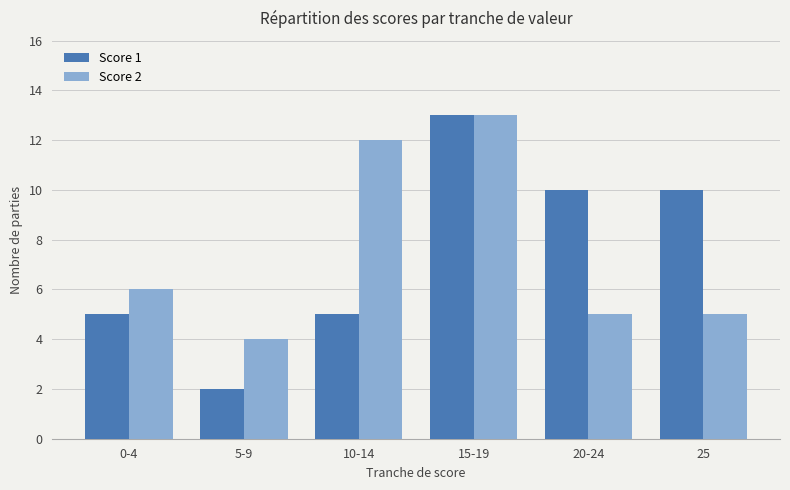

True or false: Score 2 has a value of 13 at 15-19.

True